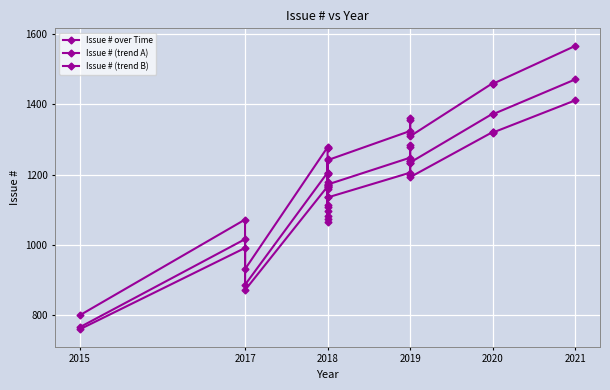

What is the value of the Issue # (trend B) point at the 6th from the left?

1166.3